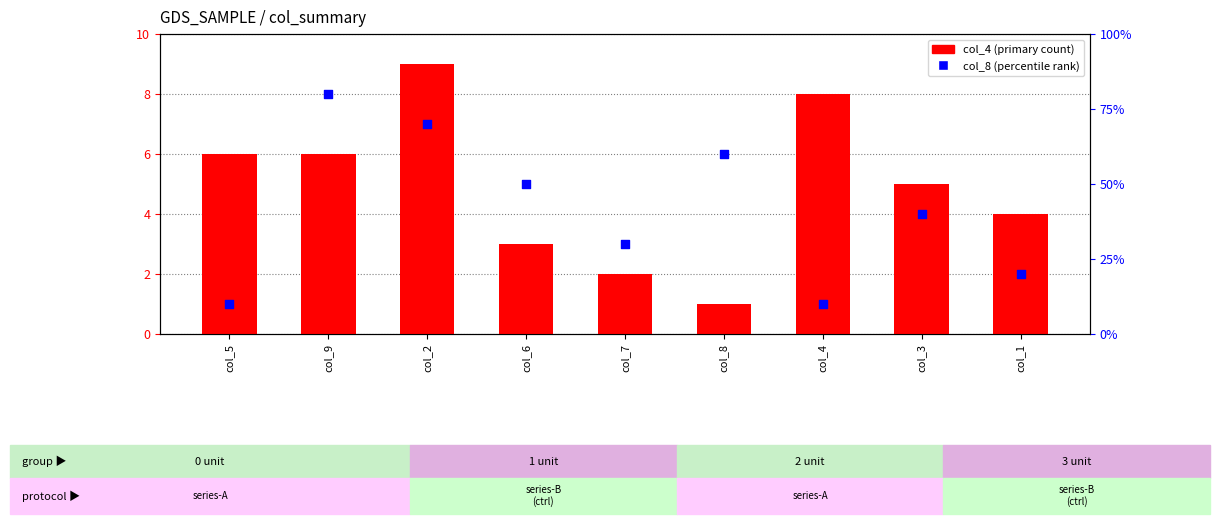

Which series reaches the minimum Y coordinate?

col_4 (primary count)